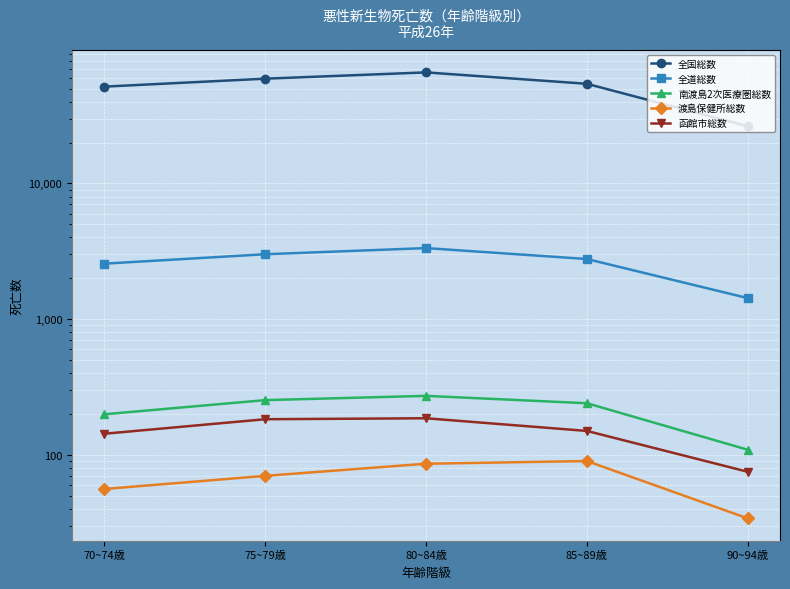

Reading left to right, list all the values displayed in this chart.

全国総数: 70~74歳=51669	75~79歳=59128	80~84歳=65792	85~89歳=54211	90~94歳=26395
全道総数: 70~74歳=2562	75~79歳=3007	80~84歳=3338	85~89歳=2773	90~94歳=1428
南渡島2次医療圏総数: 70~74歳=199	75~79歳=253	80~84歳=272	85~89歳=240	90~94歳=109
渡島保健所総数: 70~74歳=56	75~79歳=70	80~84歳=86	85~89歳=90	90~94歳=34
函館市総数: 70~74歳=143	75~79歳=183	80~84歳=186	85~89歳=150	90~94歳=75